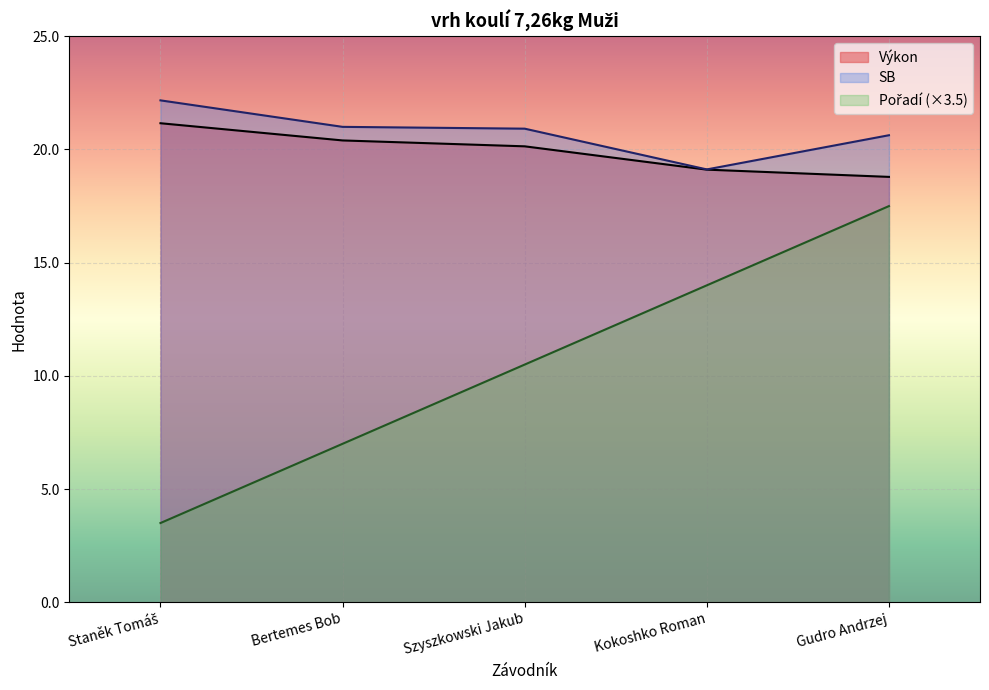

Reading left to right, extract all data points from this chart.

Výkon: 21.2	20.4	20.1	19.1	18.8
SB: 22.2	21.0	20.9	19.1	20.6
Pořadí: 3.5	7.0	10.5	14.0	17.5